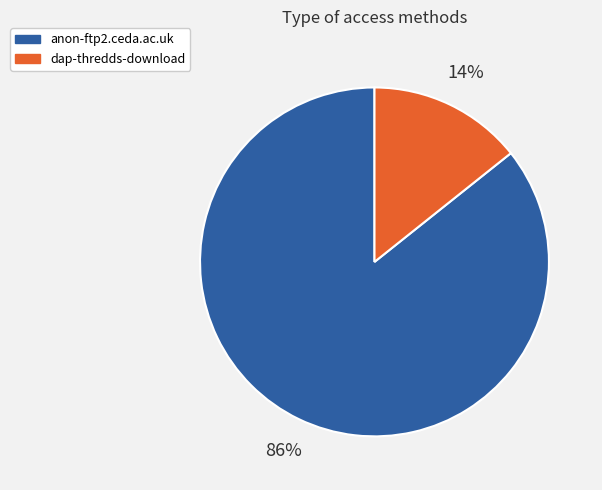

What is the majority slice?

anon-ftp2.ceda.ac.uk